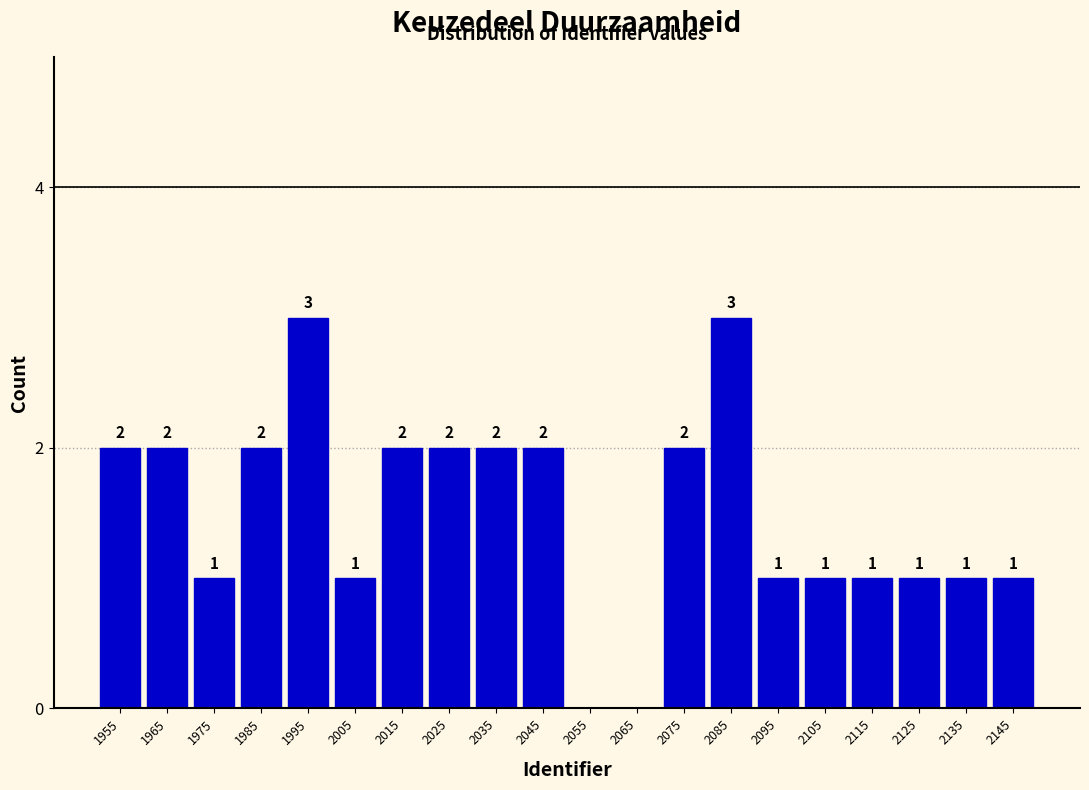

Reading left to right, list all the values displayed in this chart.

1955=2	1965=2	1975=1	1985=2	1995=3	2005=1	2015=2	2025=2	2035=2	2045=2	2055=0	2065=0	2075=2	2085=3	2095=1	2105=1	2115=1	2125=1	2135=1	2145=1